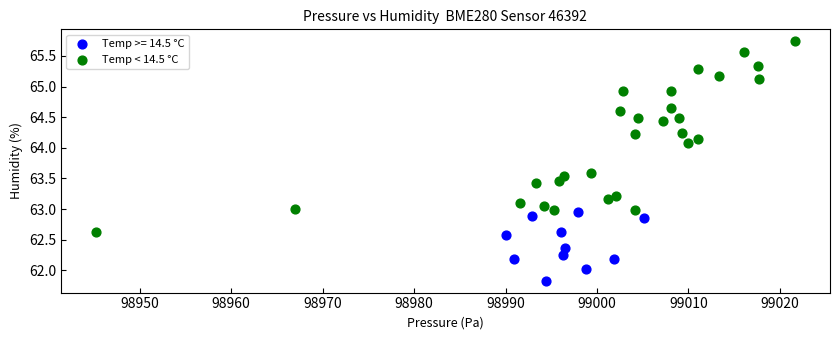

Which series contains the highest Y value?

Temp < 14.5 °C